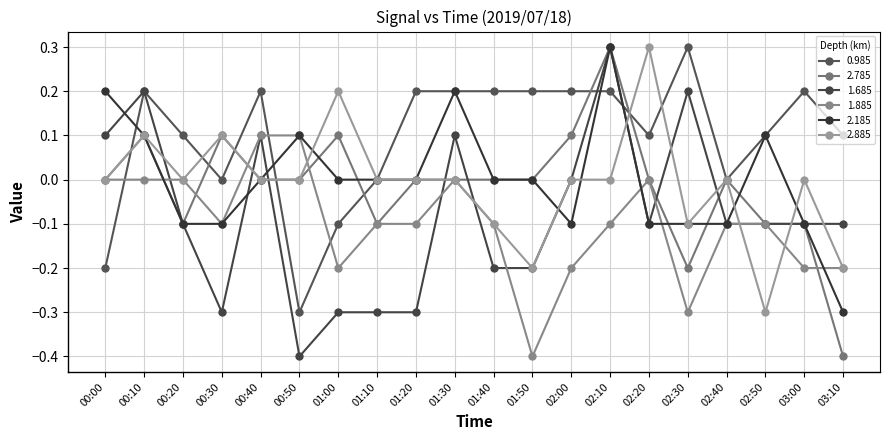

Between 00:50 and 02:40, which series saw the biggest shift?

1.685